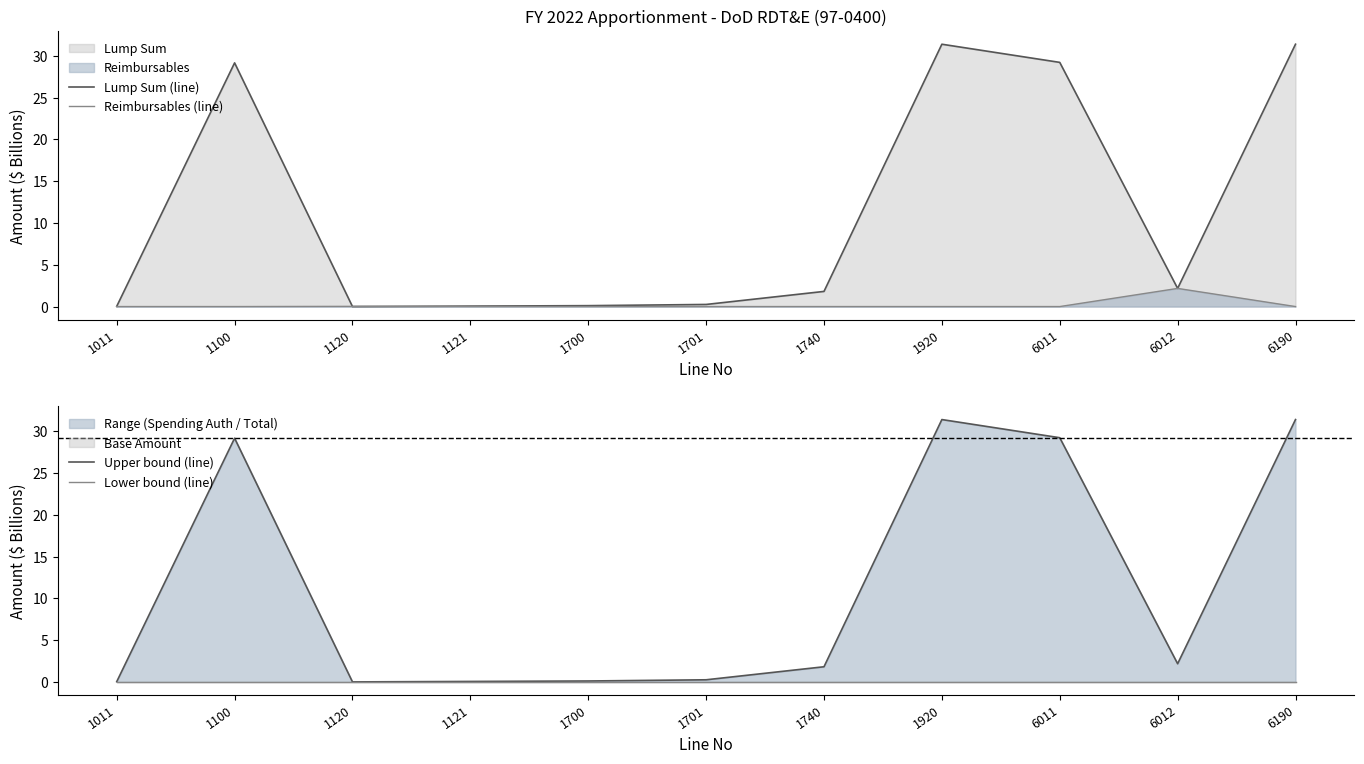

How many values in the Upper bound (line) series exceed 1?

6